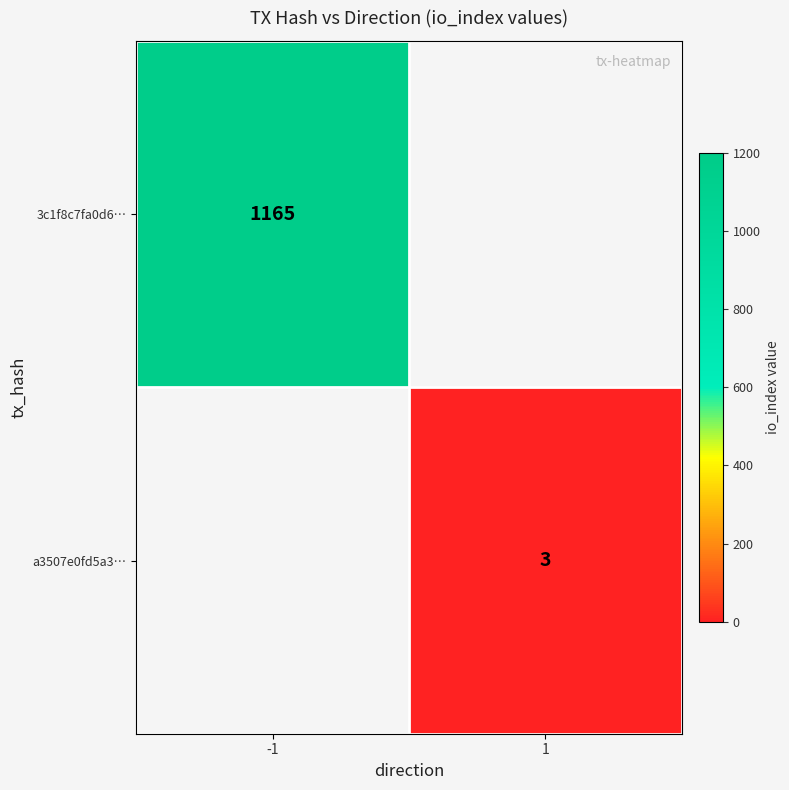

True or false: 3c1f8c7fa0d6… has a value of 1165 at -1.

True